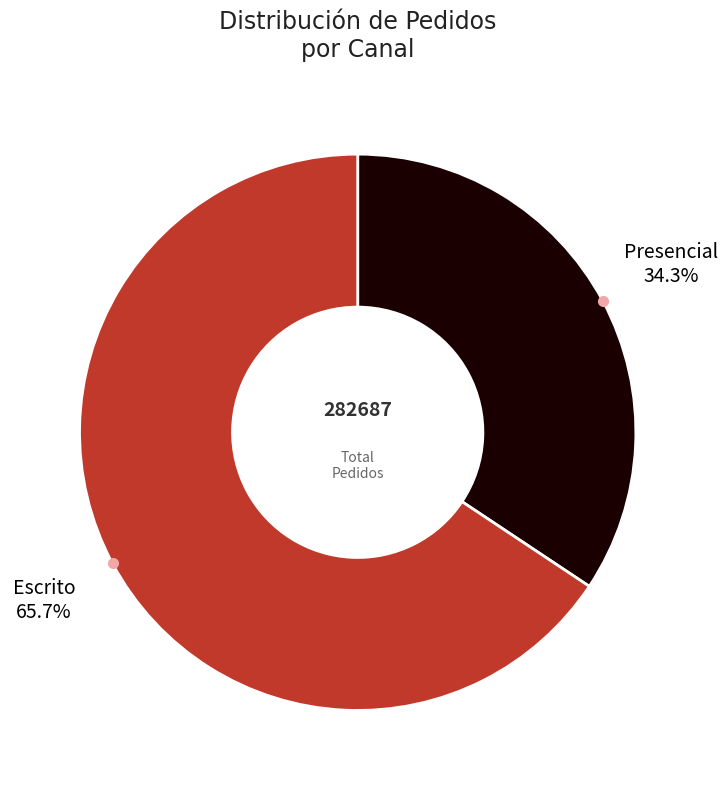

Which slice is the smallest?

Presencial